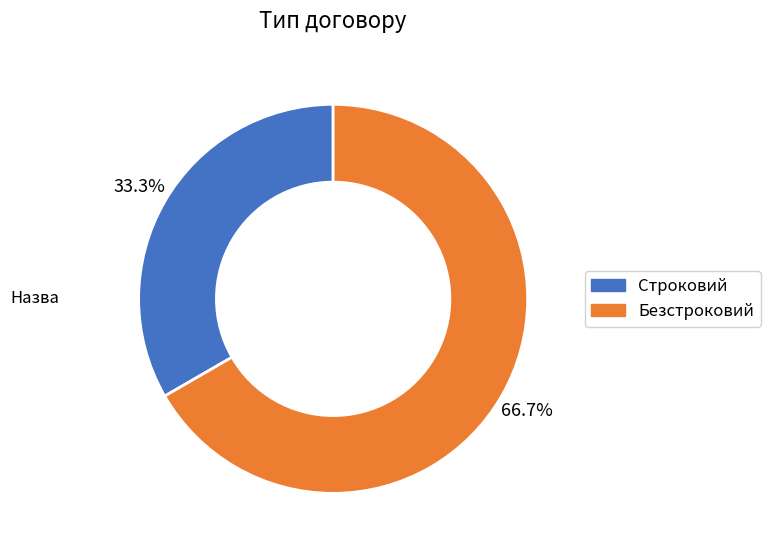

How many segments does this pie chart have?

2